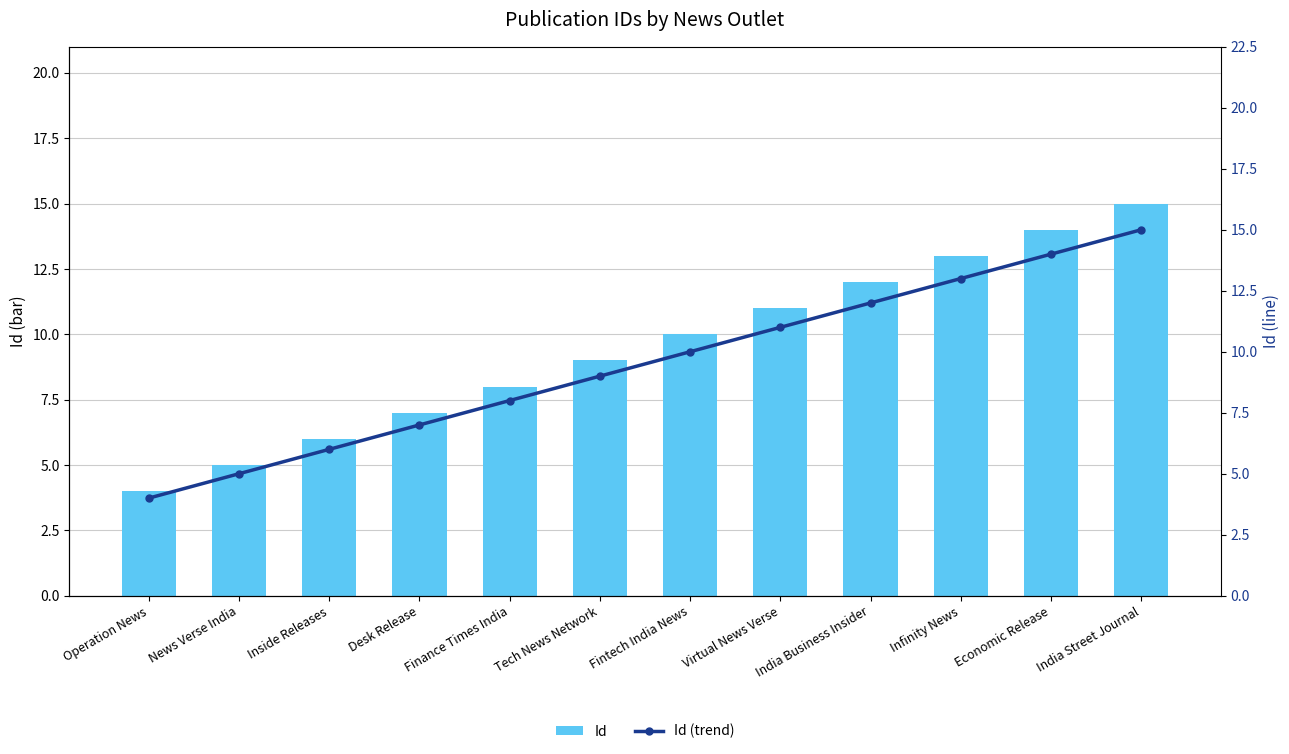

True or false: Id has a value of 12 at India Business Insider.

True